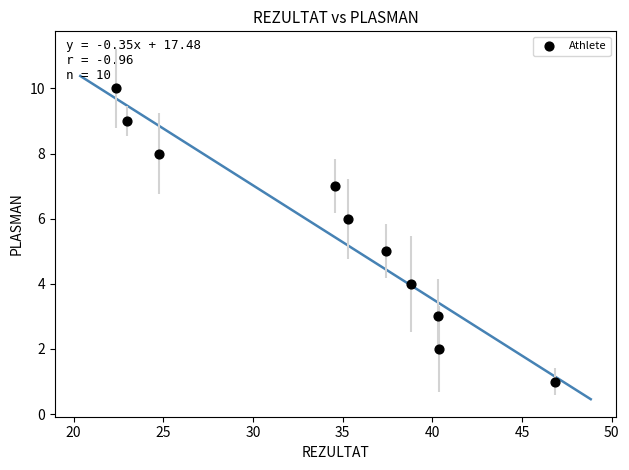

What is the average Y value?

6